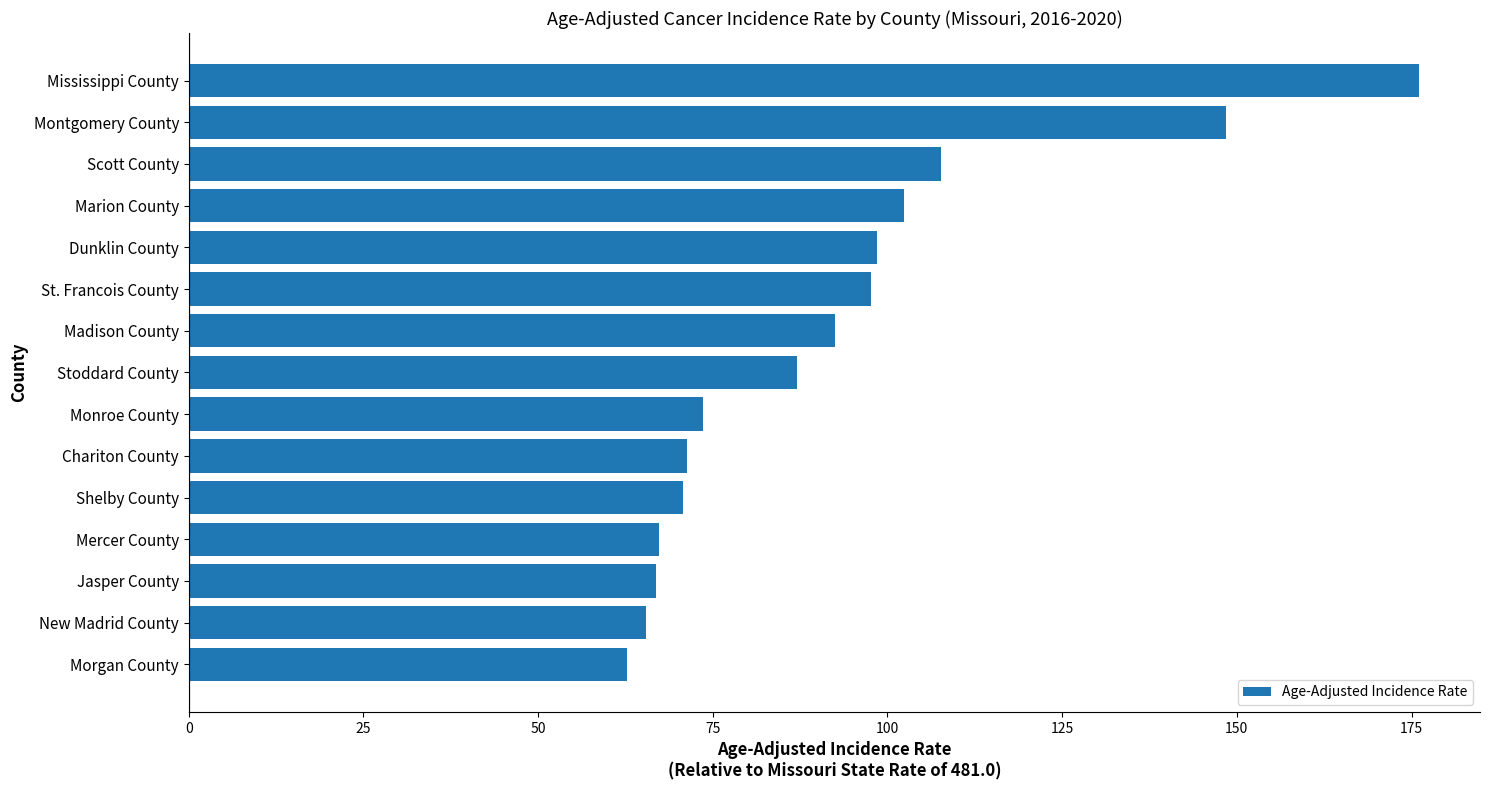

Which has a higher value, Scott County or Stoddard County?

Scott County